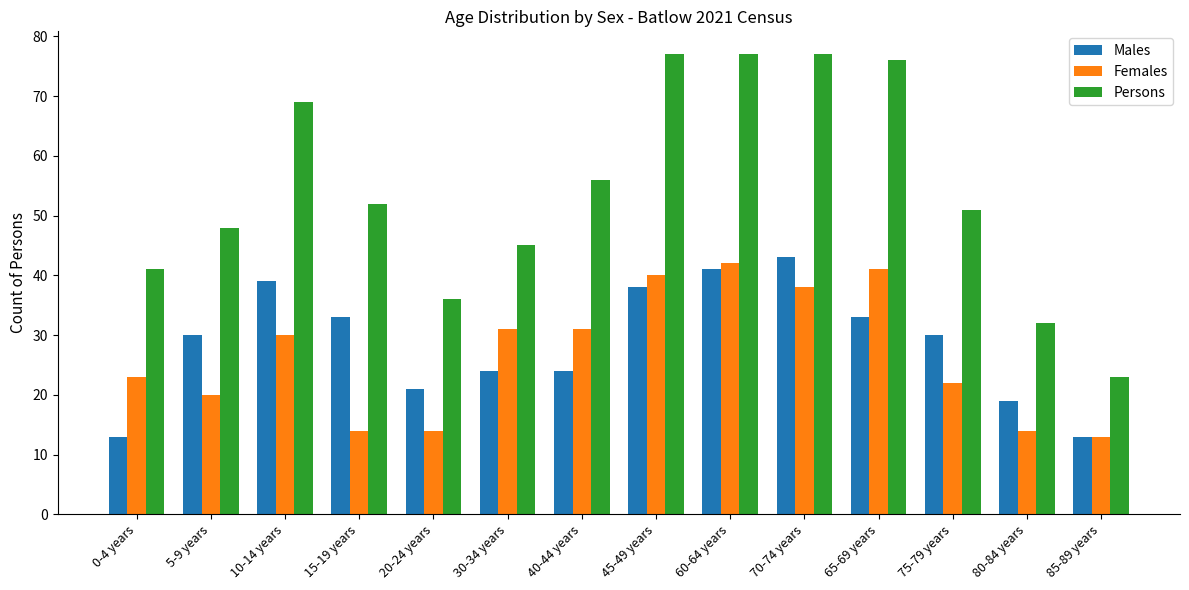

What is the lowest value of the Females series?

13